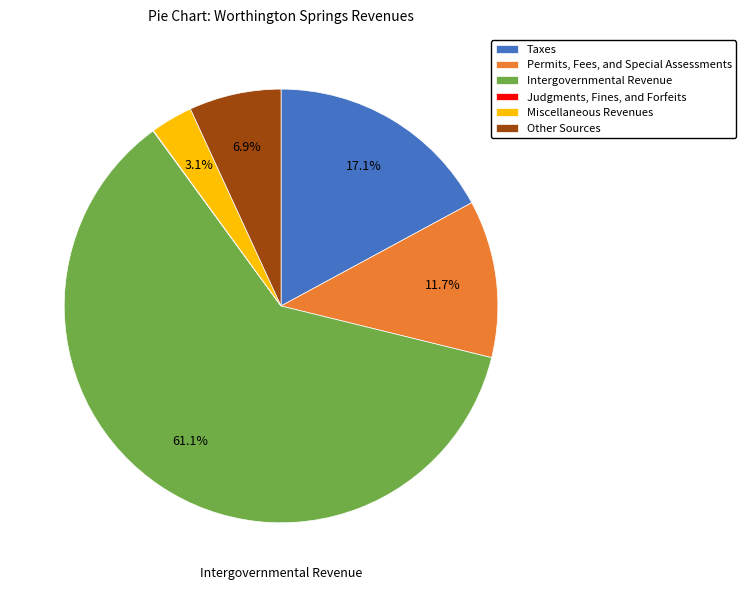

To the nearest percent, what portion does Other Sources represent?

7%